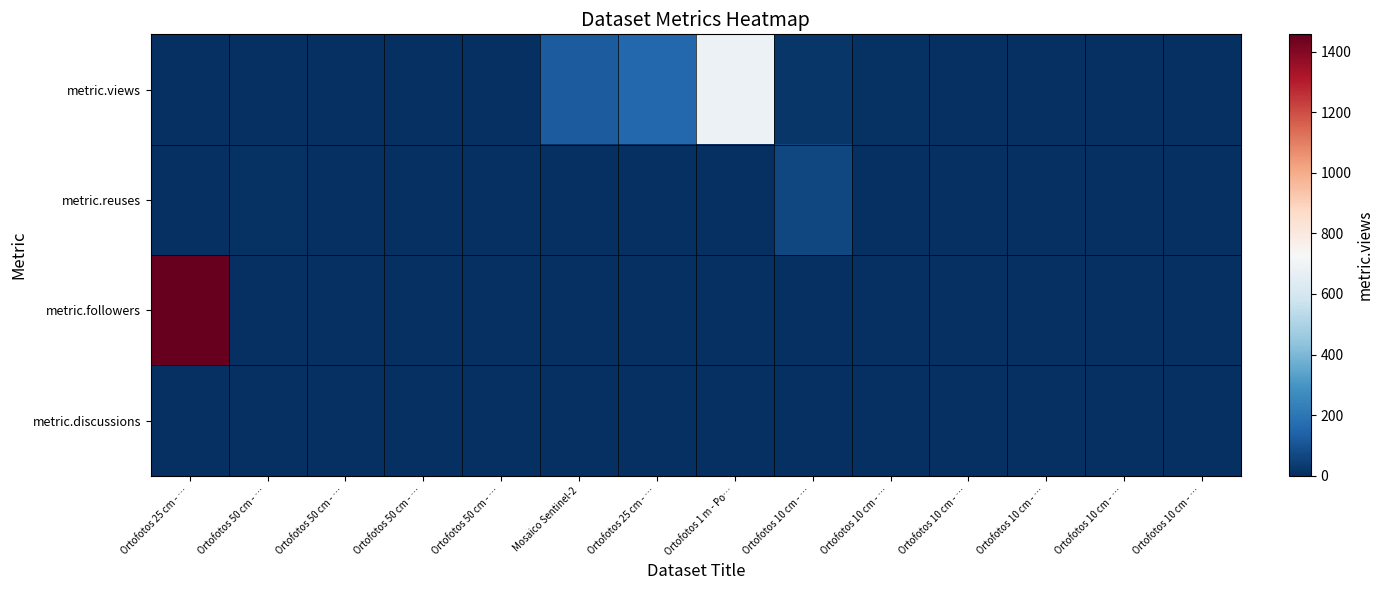

Between Ortofotos 50 cm - … and Ortofotos 25 cm - …, which series saw the biggest shift?

metric.views